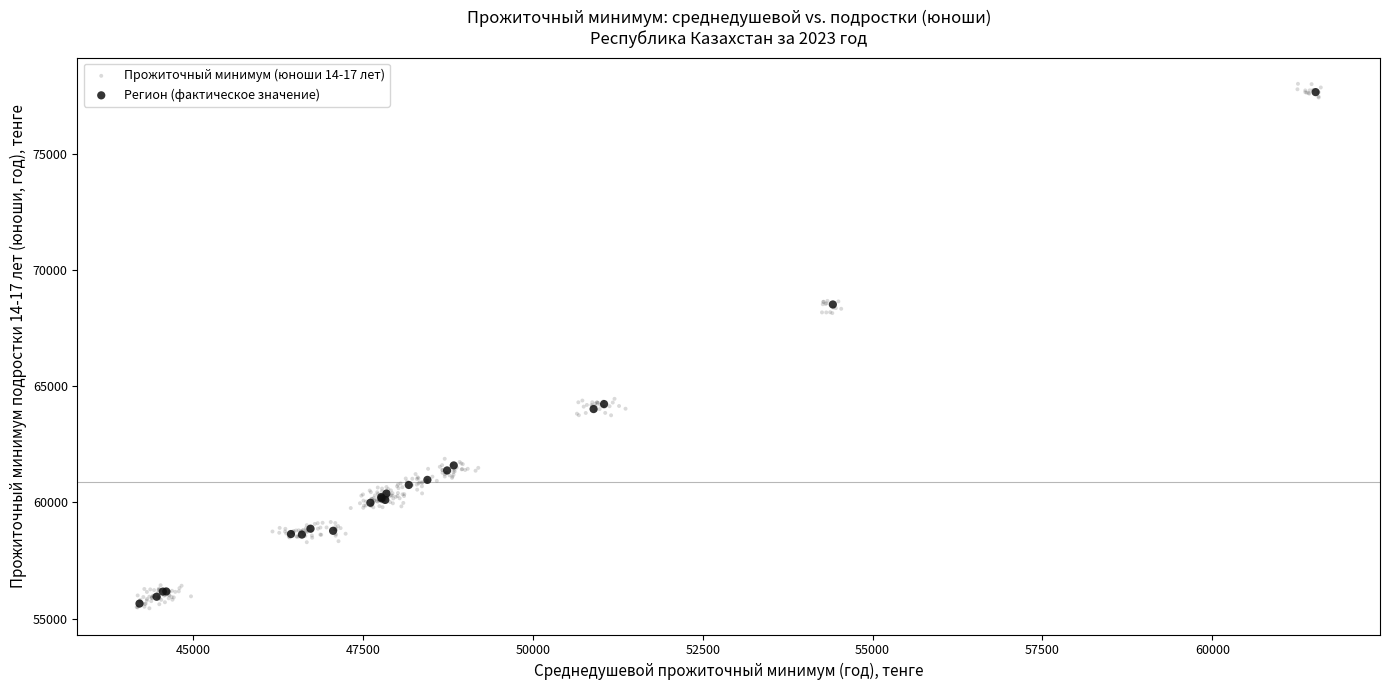

Which series has the widest spread of Y values?

Прожиточный минимум (юноши 14-17 лет)